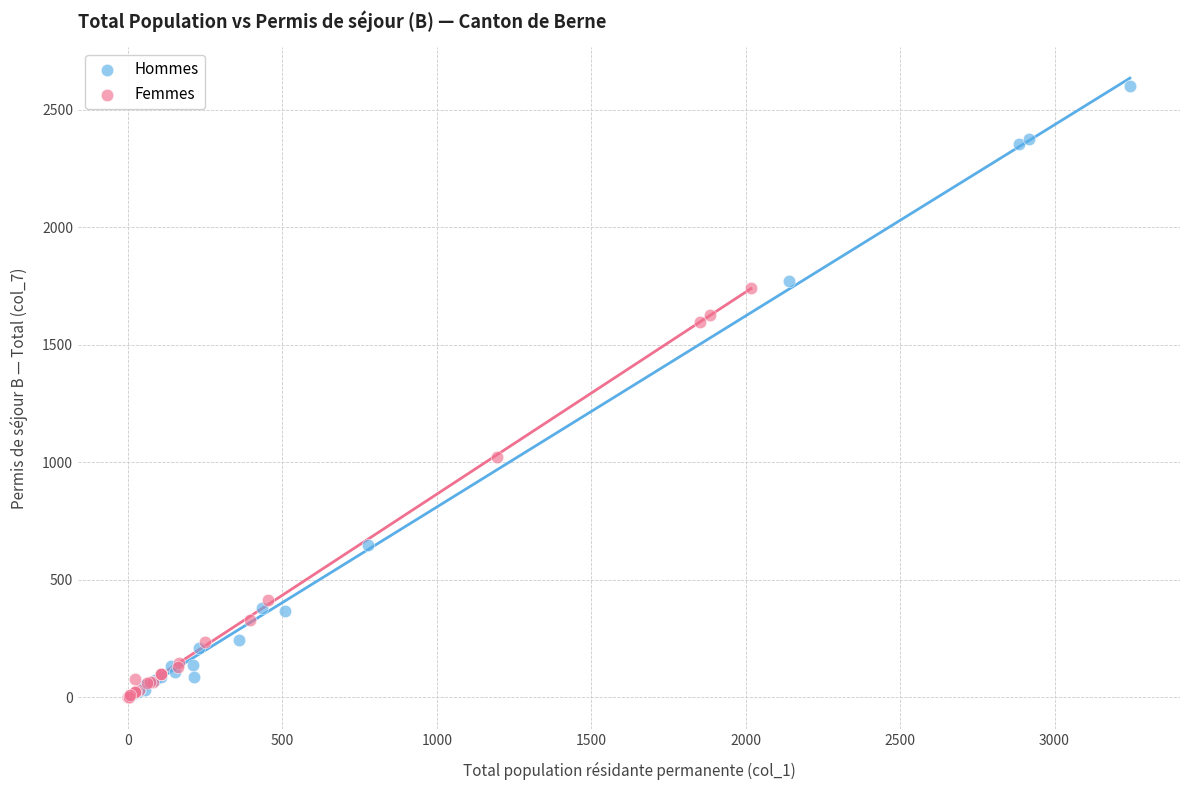

Which series has the widest spread of Y values?

Hommes